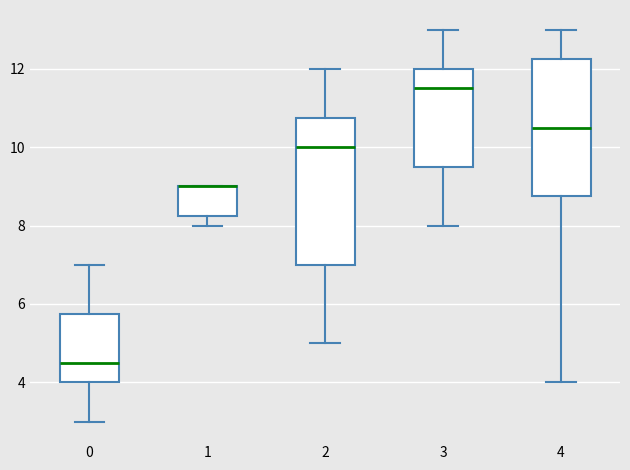

Comparing the boxes themselves (not the whiskers), which one is the tallest?

2